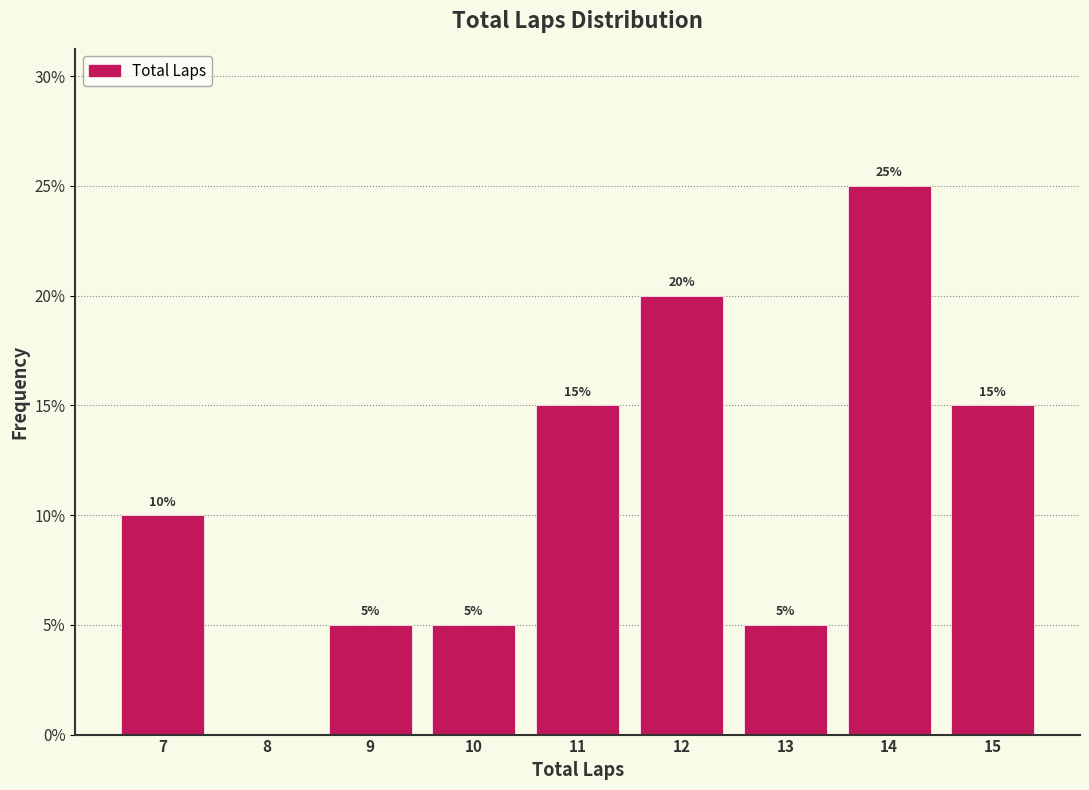

Reading left to right, what are all the values shown in this chart?

7=10	8=0	9=5	10=5	11=15	12=20	13=5	14=25	15=15